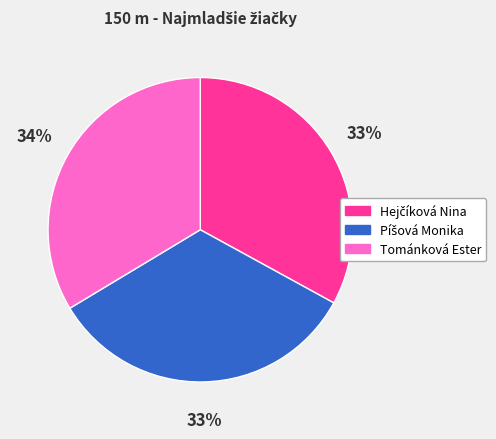

Does any single category account for the majority?

No